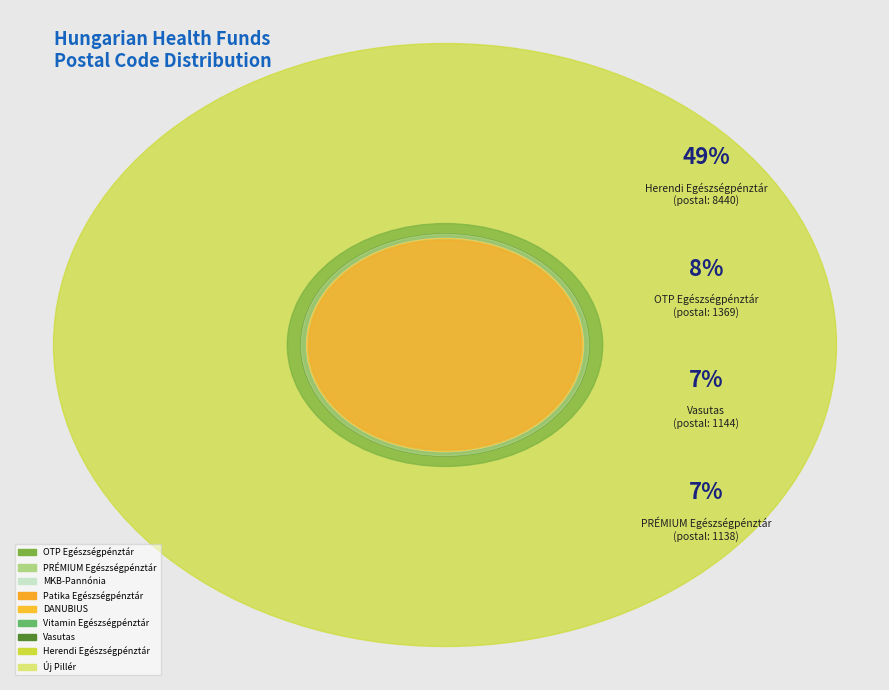

Rank the categories by value from highest to lowest.

Herendi Egészségpénztár, OTP Egészségpénztár, Vasutas, PRÉMIUM Egészségpénztár, MKB-Pannónia, DANUBIUS, Vitamin Egészségpénztár, Patika Egészségpénztár, Új Pillér